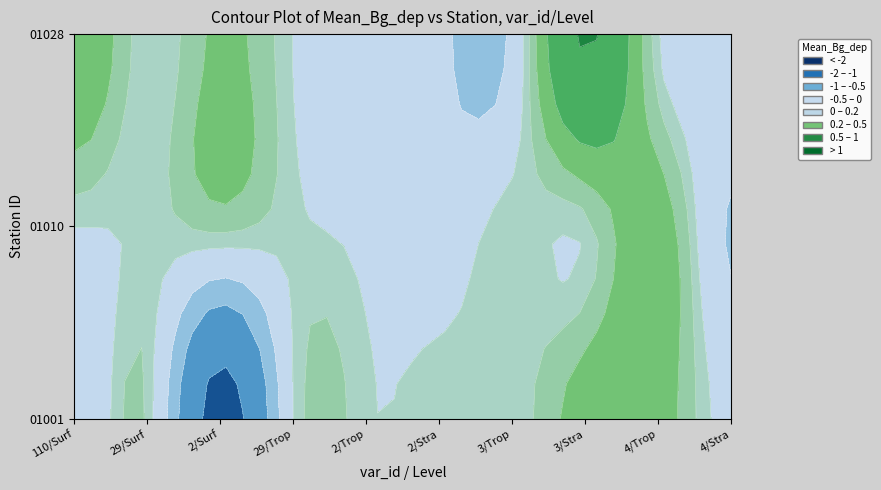

Is it true that 01010 equals 0.0 at 3/Trop?

False